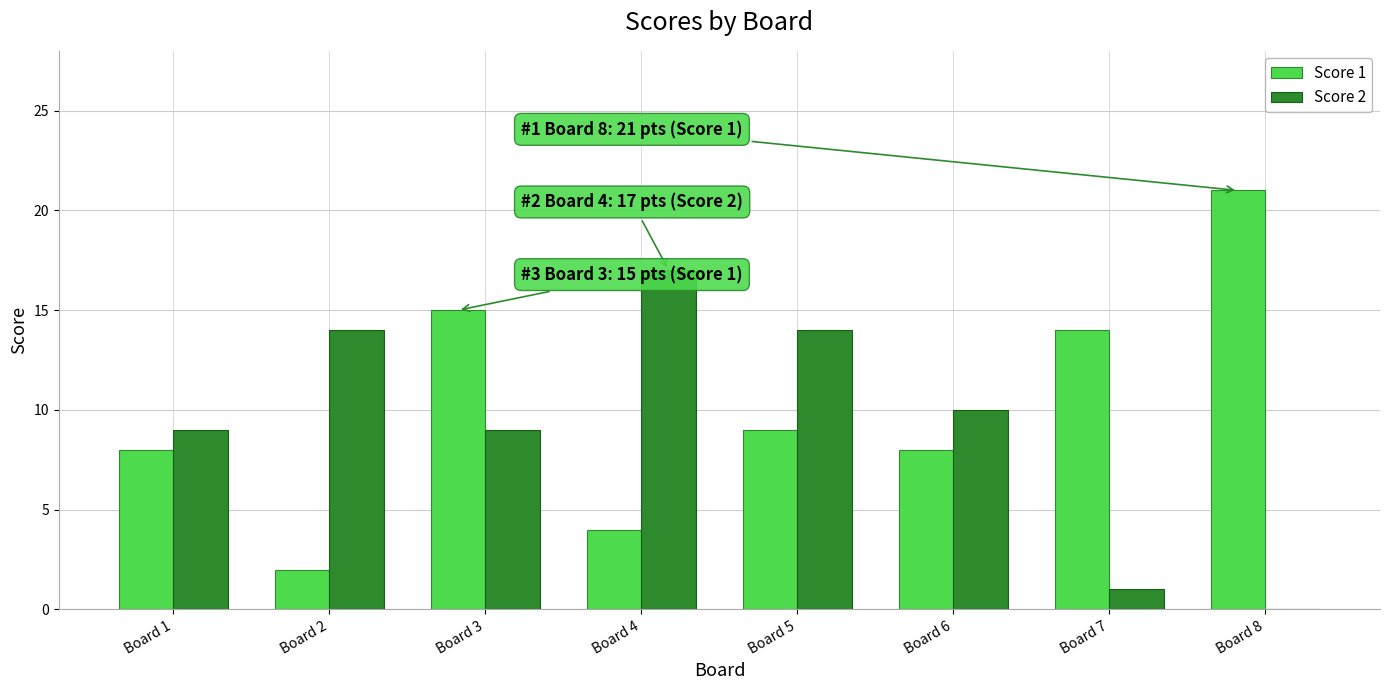

How many groups of bars are there?

8